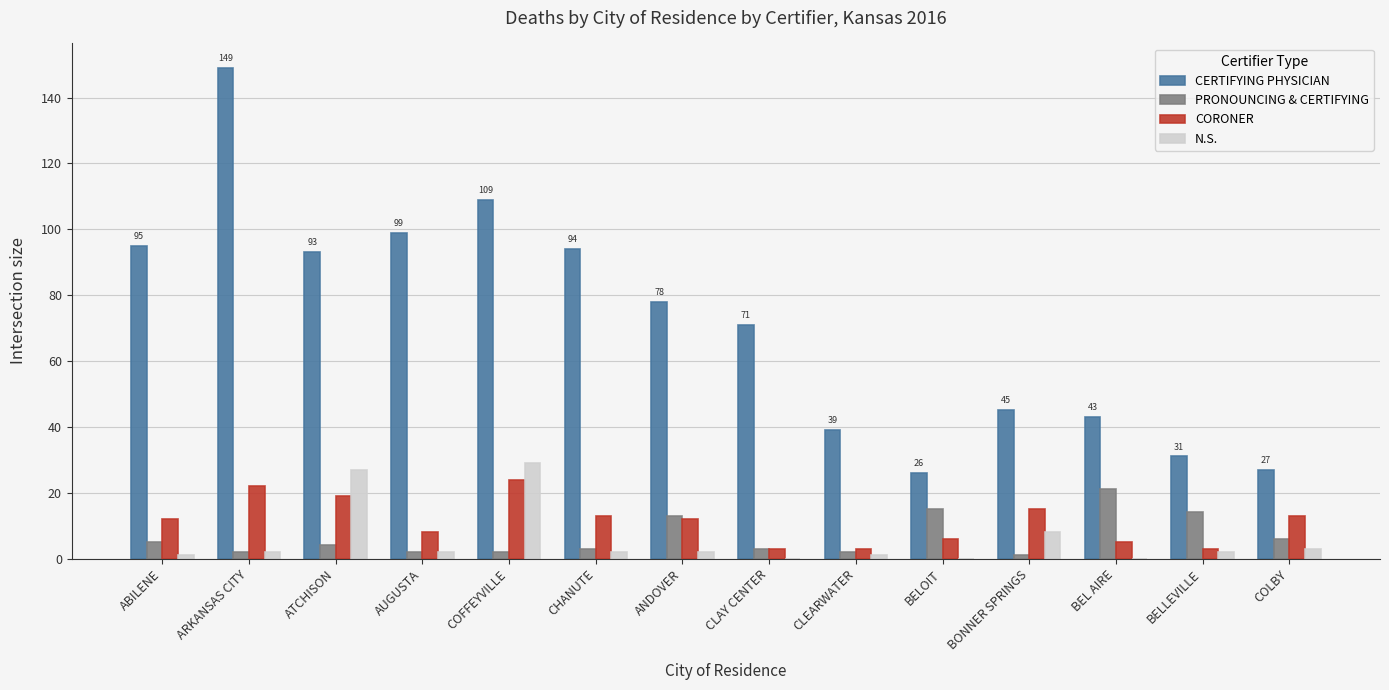

At which label is CERTIFYING PHYSICIAN closest to 87?

ATCHISON